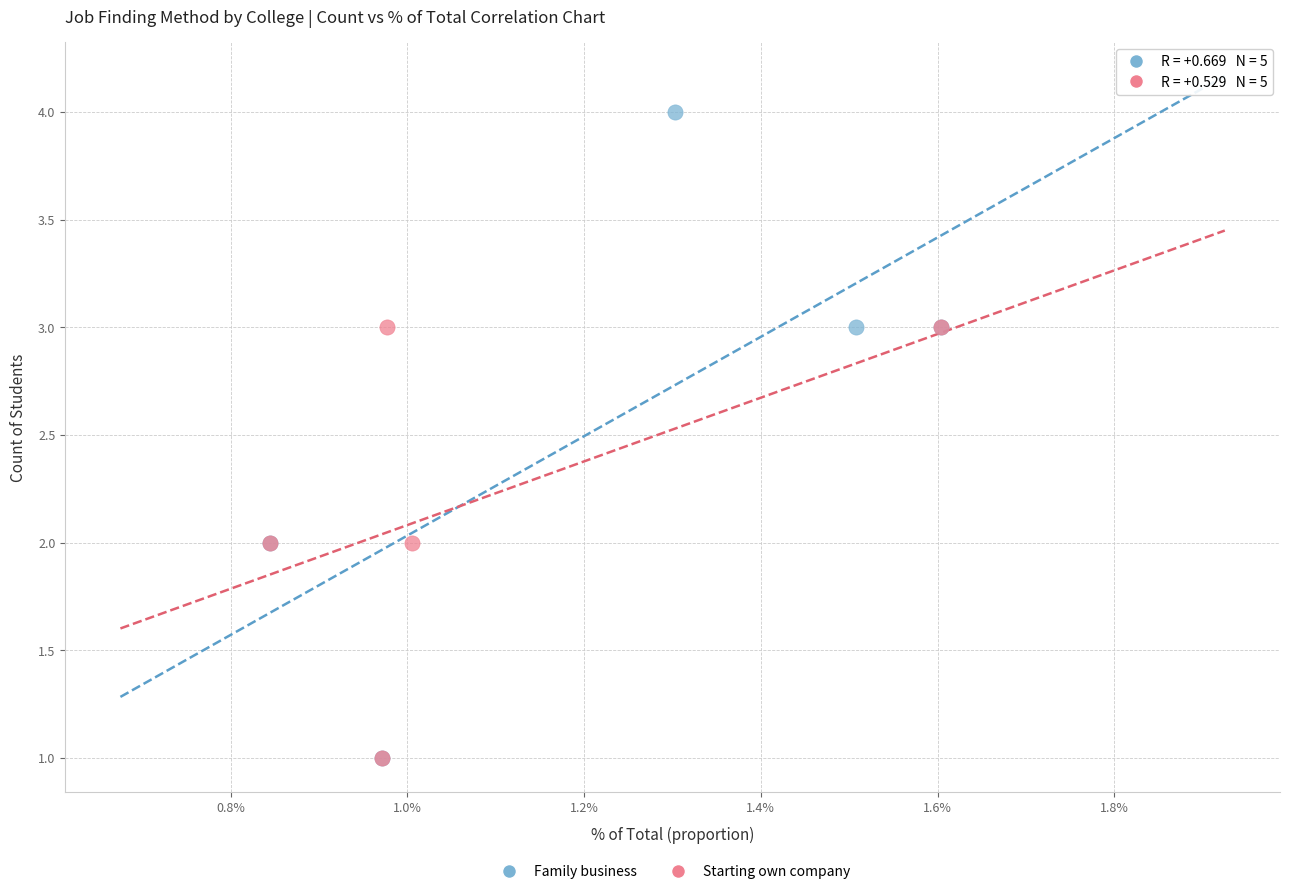

Which series has the widest spread of Y values?

Family business